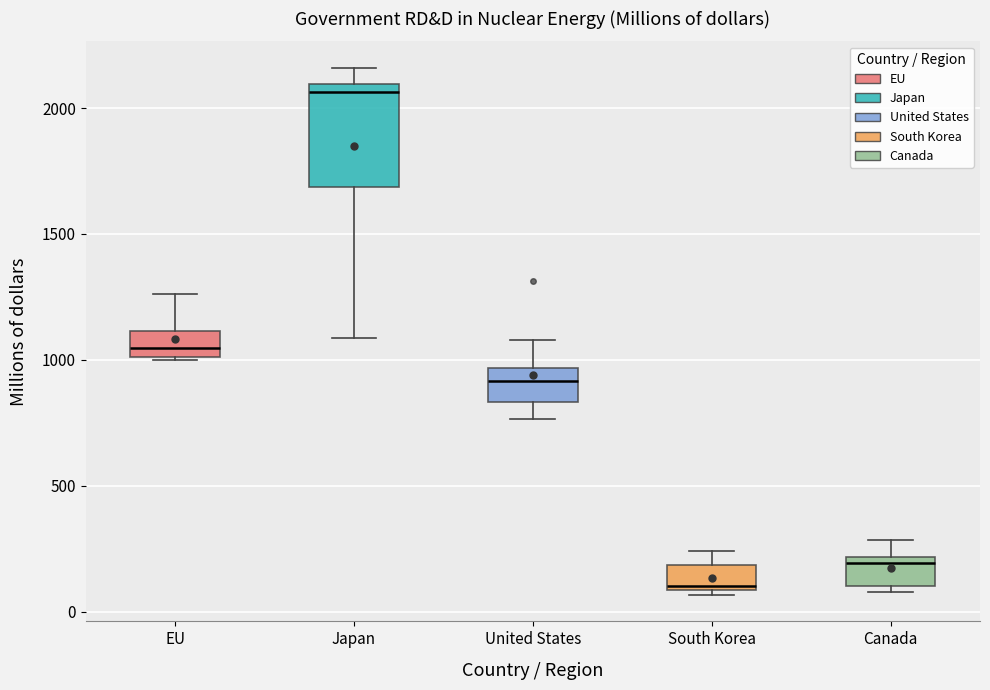

Reading left to right, read every box against the y-axis: the position of its median line, the range the box covers, and the ends of its whiskers. The values are not printed on the chart, so give them approximately, as read against the axis.

EU: median 1050, box 1000 to 1100, whiskers 1000 to 1250
Japan: median 2050, box 1700 to 2100, whiskers 1100 to 2150
United States: median 900, box 850 to 950, whiskers 750 to 1100
South Korea: median 100 (just above the box's lower edge), box 100 to 200, whiskers 50 to 250
Canada: median 200 (just below the box's upper edge), box 100 to 200, whiskers 100 (just below the box's lower edge) to 300